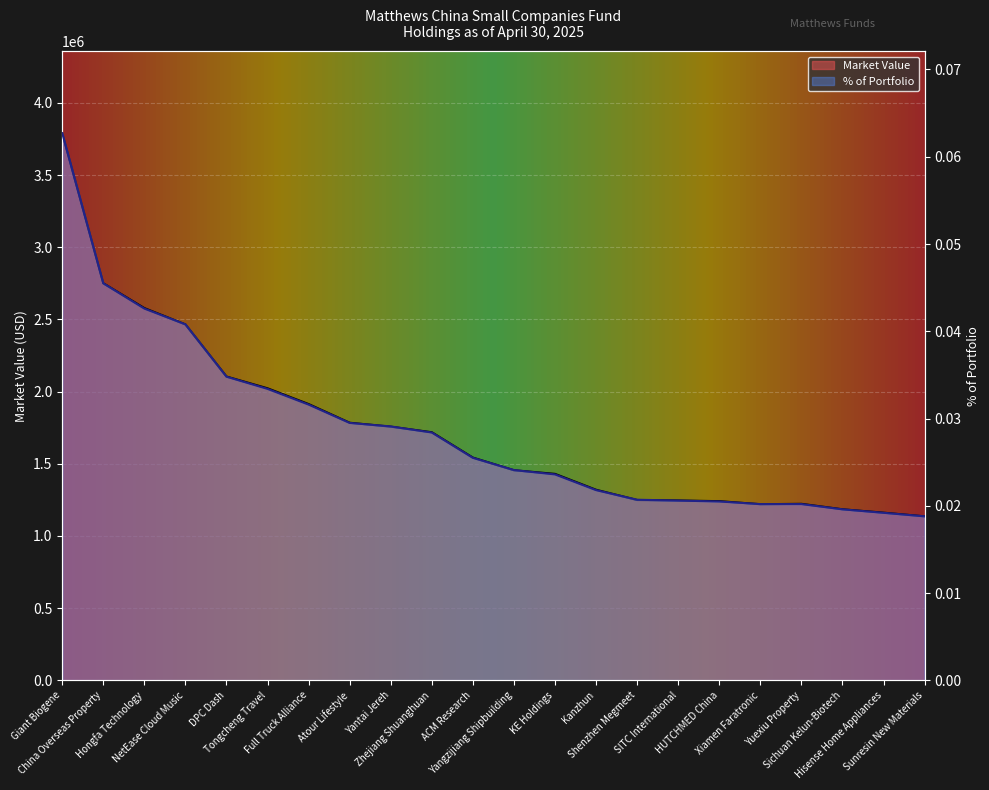

At which label is % of Portfolio closest to 0?

Sunresin New Materials